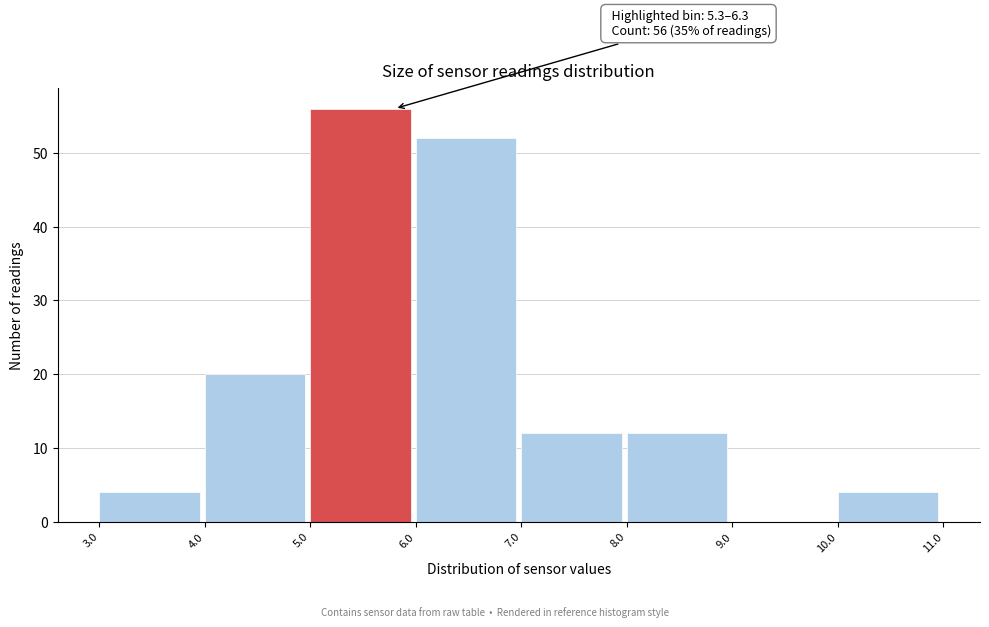

Which range on the x-axis has the tallest bar?

5.0 to 6.0